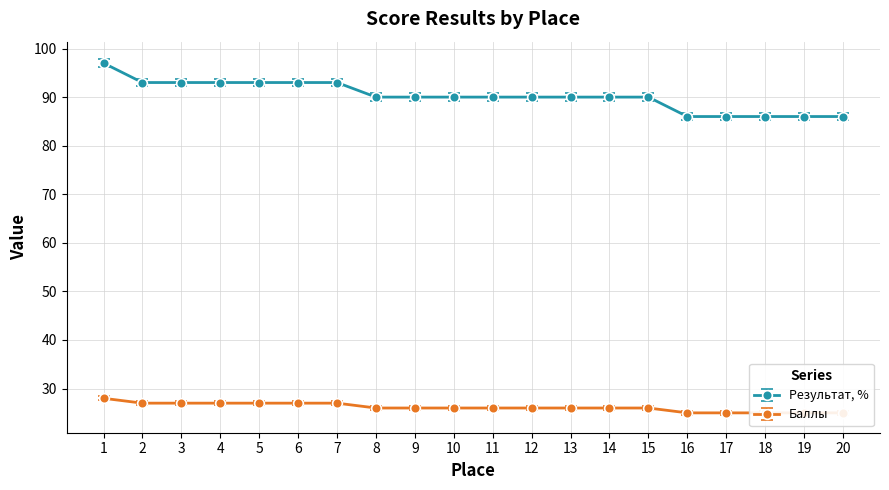

What is the value of the Результат, % point at the 7th from the left?

93